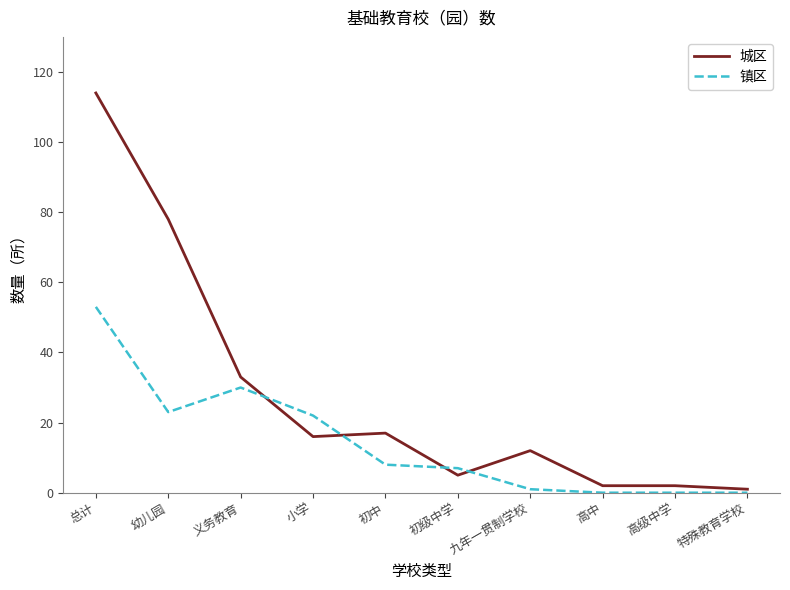

Between 初中 and 九年一贯制学校, which series saw the biggest shift?

镇区